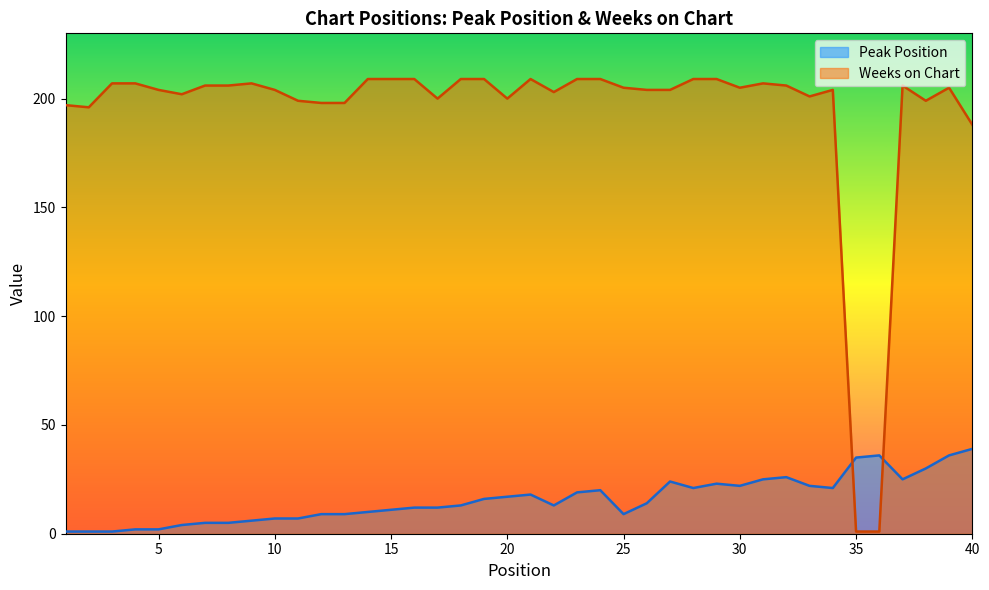

Reading right to left, list all the values displayed in this chart.

Peak Position: 39	36	30	25	36	35	21	22	26	25	22	23	21	24	14	9	20	19	13	18	17	16	13	12	12	11	10	9	9	7	7	6	5	5	4	2	2	1	1	1
Weeks on Chart: 188	205	199	206	1	1	204	201	206	207	205	209	209	204	204	205	209	209	203	209	200	209	209	200	209	209	209	198	198	199	204	207	206	206	202	204	207	207	196	197